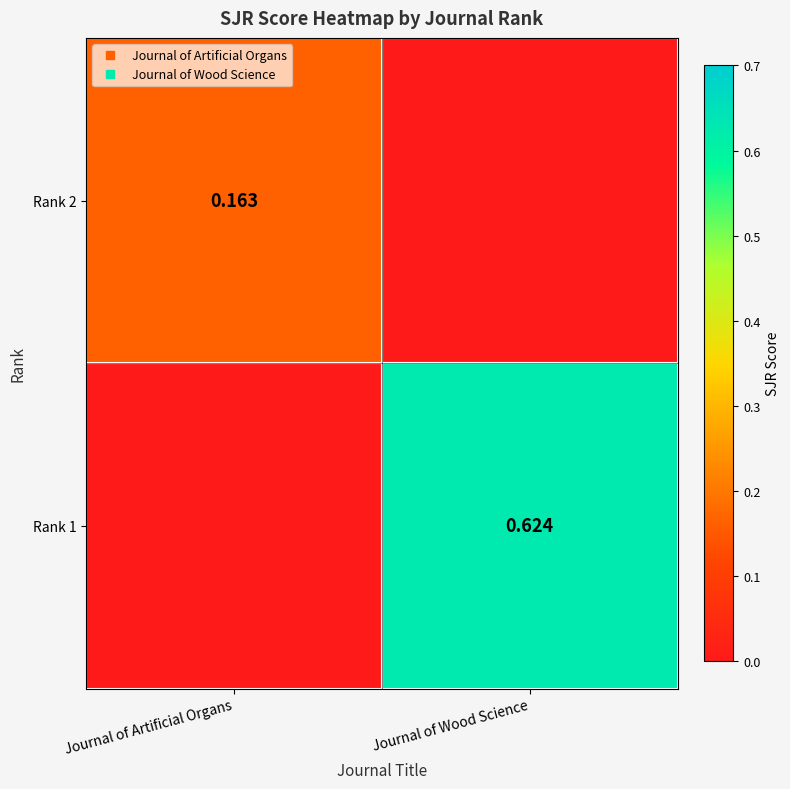

What is the difference between the highest and lowest values at Journal of Artificial Organs?

0.2